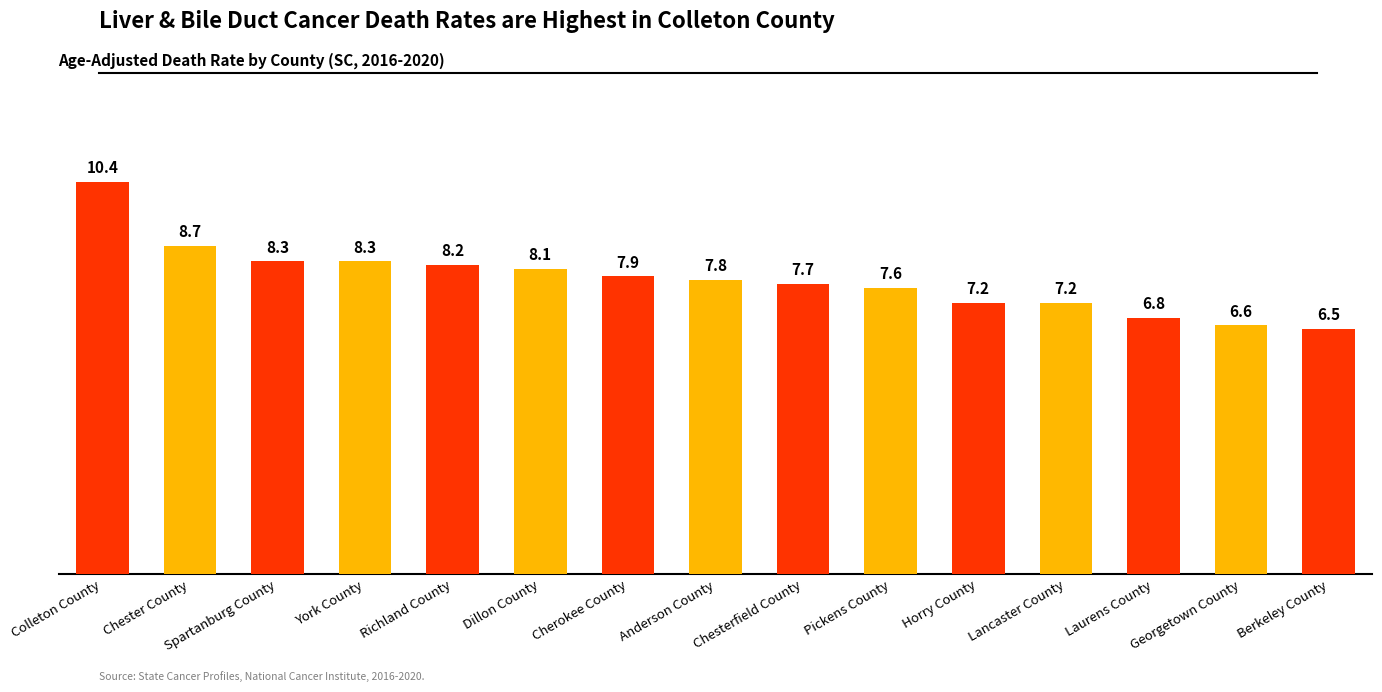

How many series are shown in this chart?

1